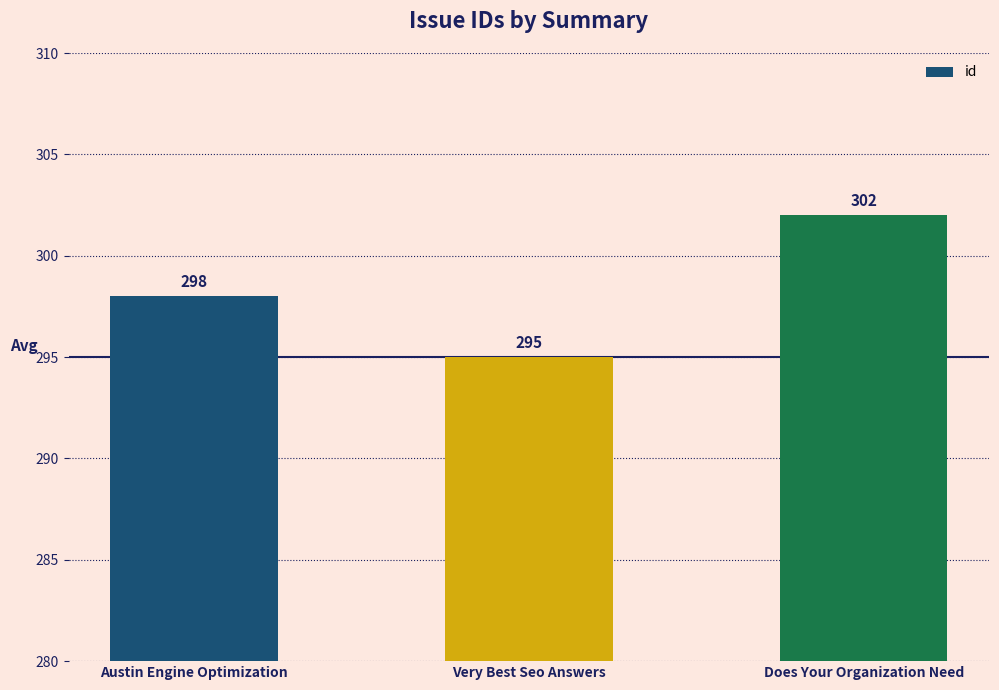

What is the sum of the values at Austin Engine Optimization and Does Your Organization Need?

600